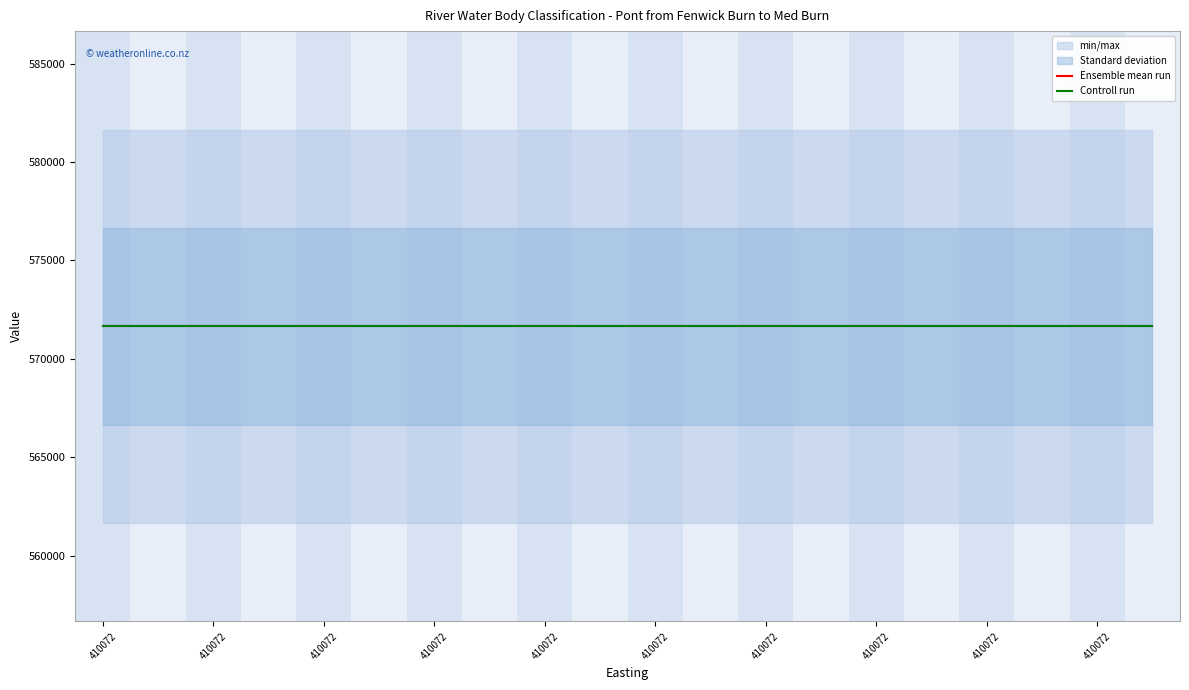

The value of Northing at 410072 is 571651. True or false?

True